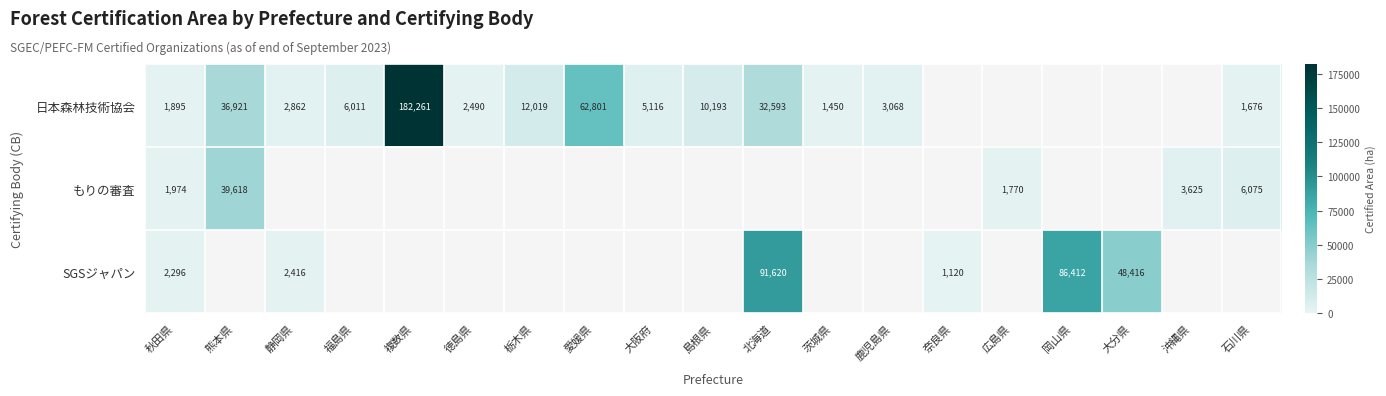

At how many categories does at least one series exceed 14454?

6